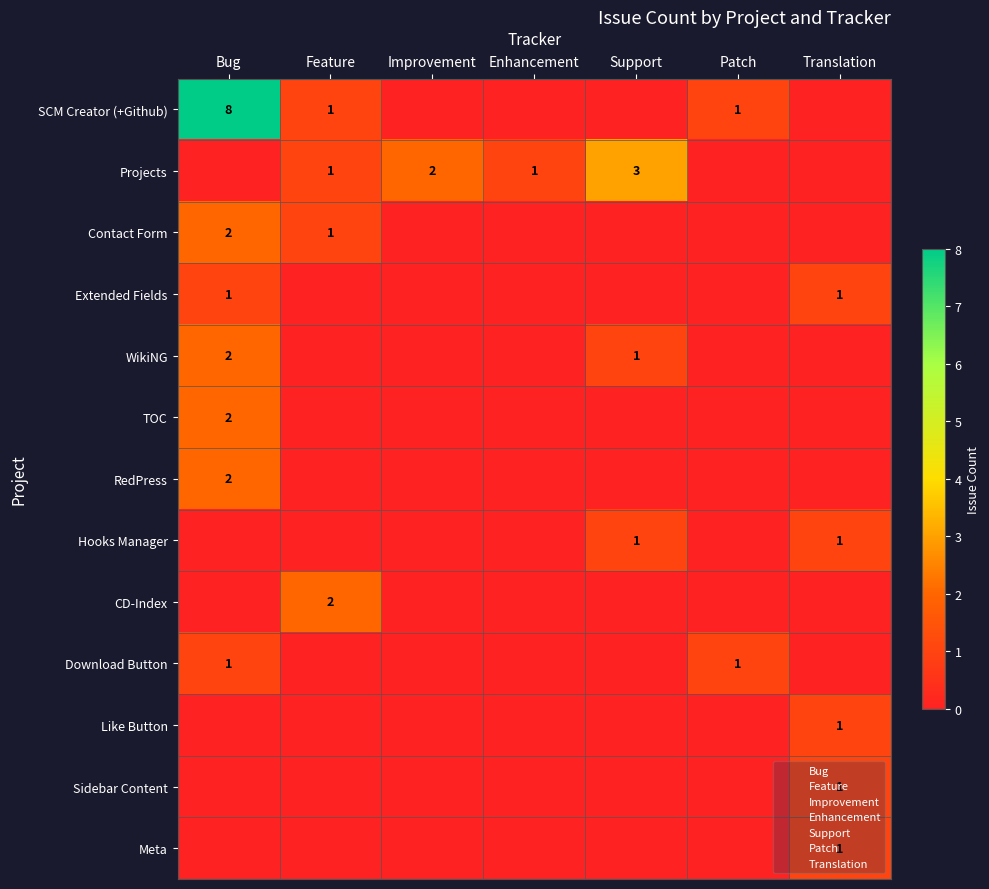

The value of Hooks Manager at Translation is 1. True or false?

True